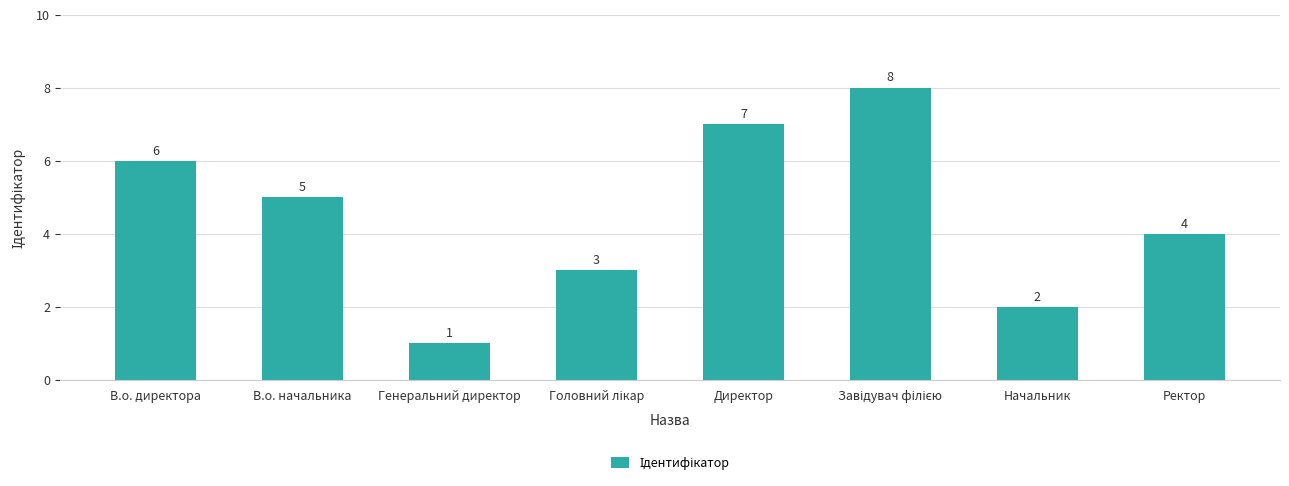

At which category does the chart reach its minimum across all series?

Генеральний директор